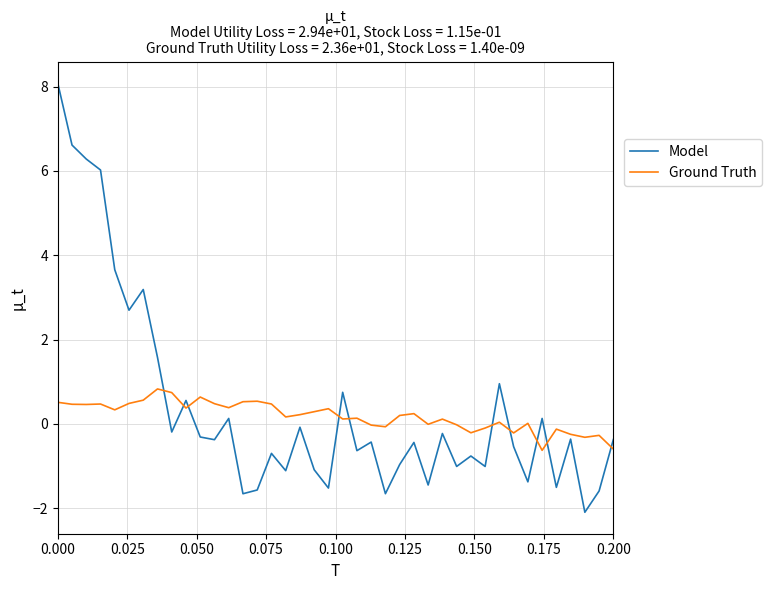

Which series has the widest spread of values?

Model